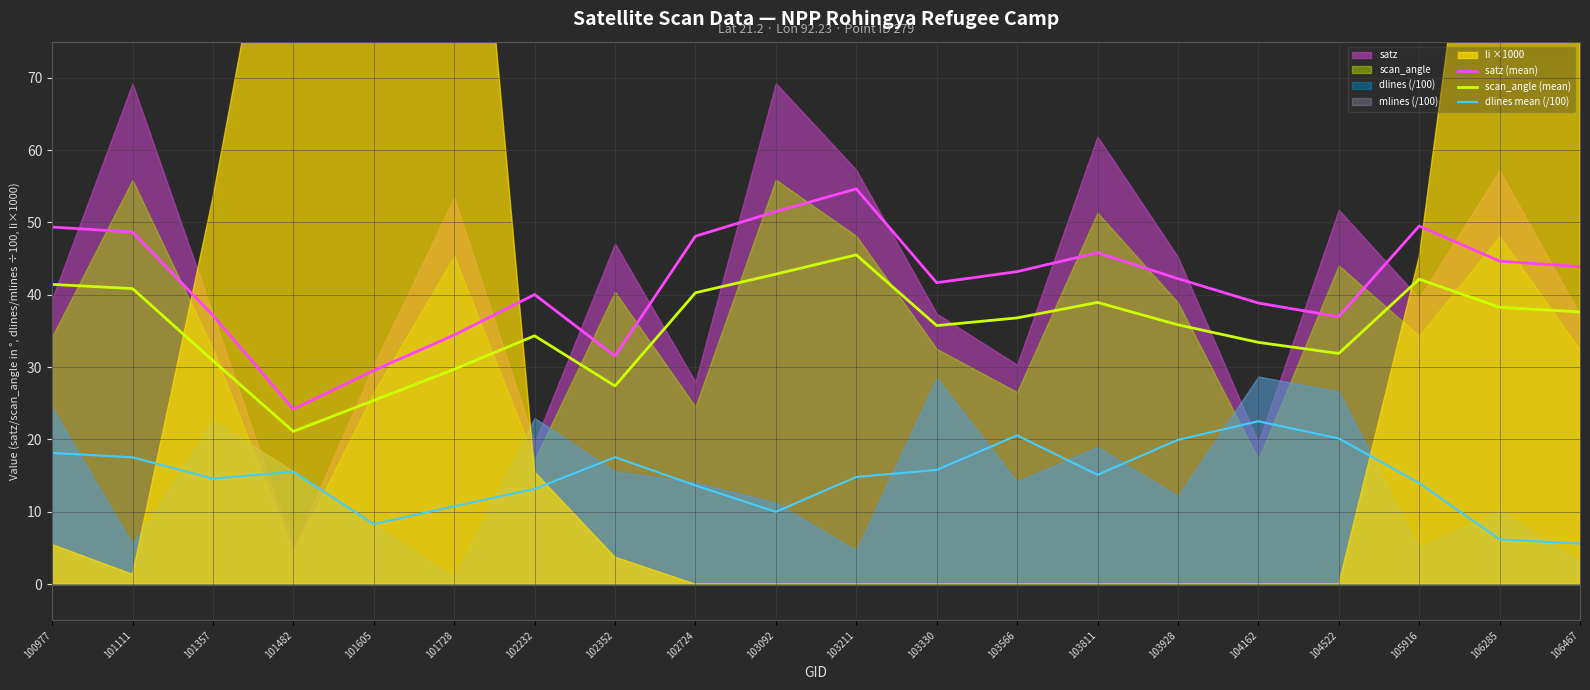

Is it true that satz (mean) equals 27.3 at 103811?

False